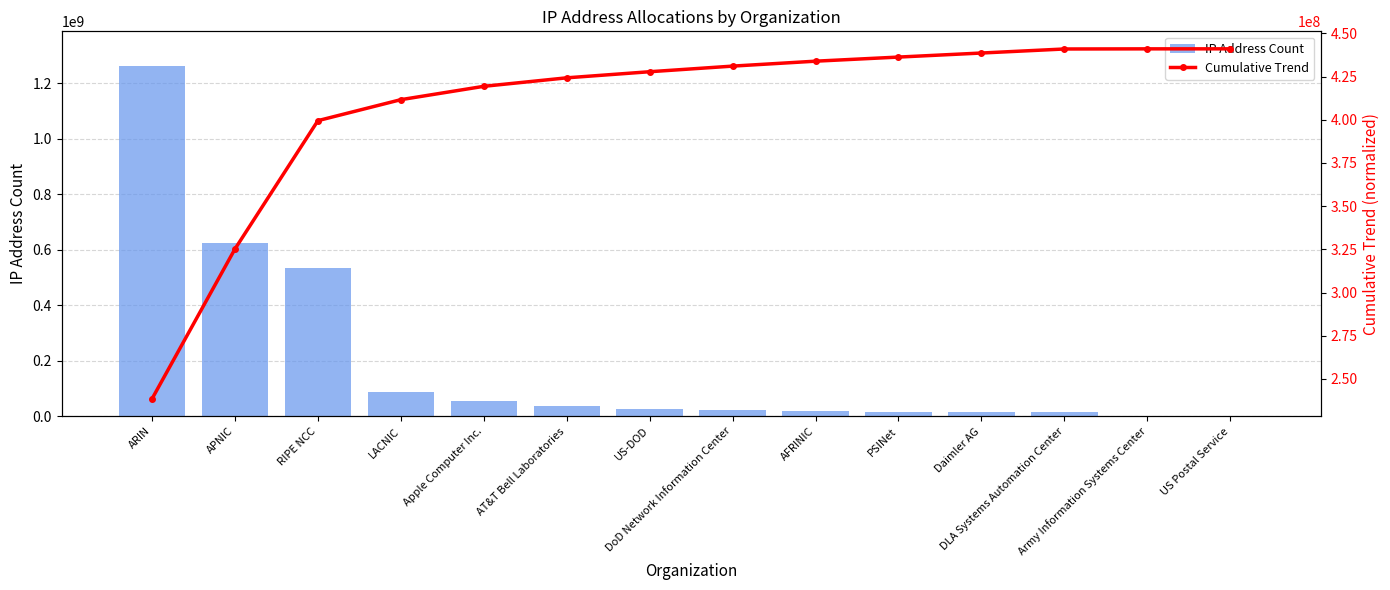

Reading left to right, list all the values displayed in this chart.

IP Address Count: ARIN=1260210385.0	APNIC=622968895.0	RIPE NCC=533320664.0	LACNIC=87234661.0	Apple Computer Inc.=55480320.0	AT&T Bell Laboratories=35305729.0	US-DOD=25367296.0	DoD Network Information Center=23331328.0	AFRINIC=20517516.0	PSINet=17067255.0	Daimler AG=16842752.0	DLA Systems Automation Center=16777216.0	Army Information Systems Center=558080.0	US Postal Service=94976.0
Cumulative Trend: ARIN=238489539.4	APNIC=325235349.9	RIPE NCC=399498019.6	LACNIC=411645080.9	Apple Computer Inc.=419370483.2	AT&T Bell Laboratories=424286658.1	US-DOD=427818947.9	DoD Network Information Center=431067737.6	AFRINIC=433924715.8	PSINet=436301259.6	Daimler AG=438646542.3	DLA Systems Automation Center=440982699.4	Army Information Systems Center=441060409.7	US Postal Service=441073634.8